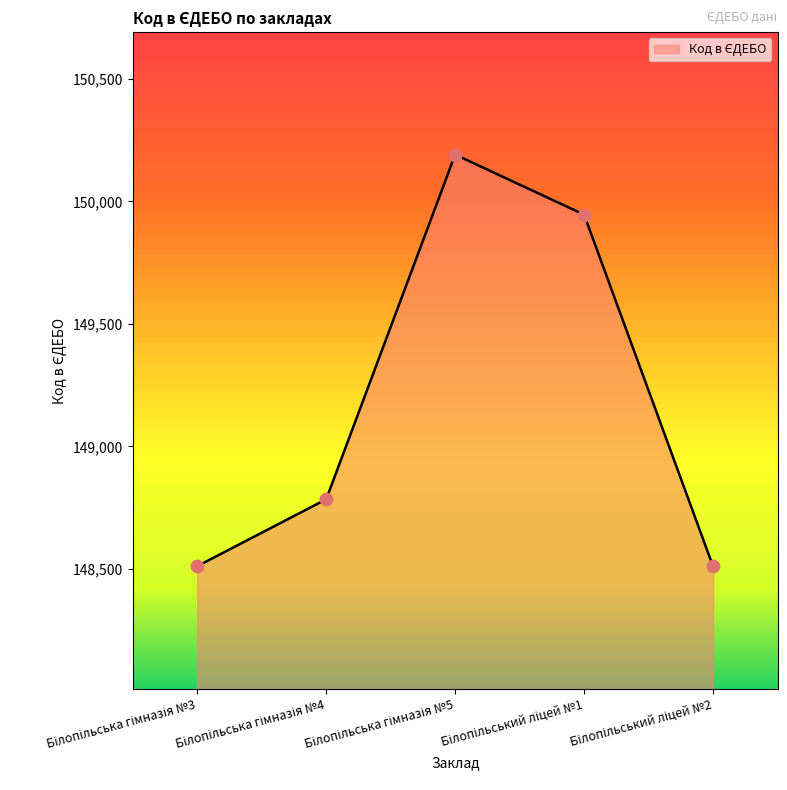

What is the average value?

149188